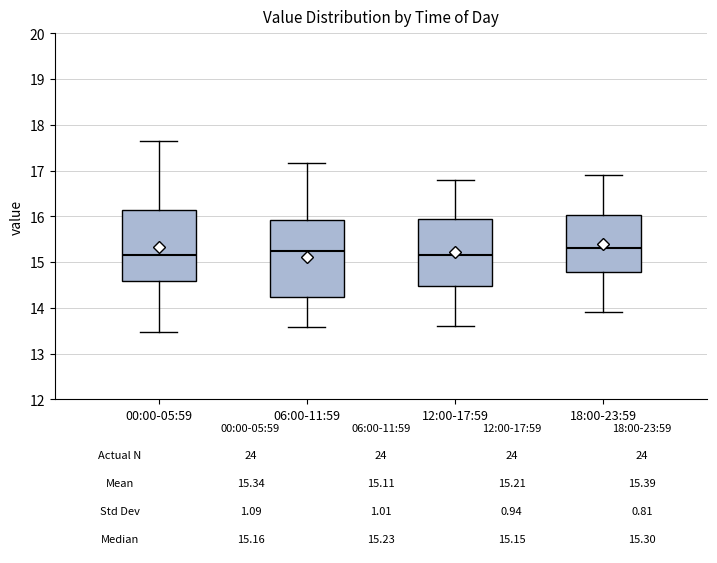

Comparing the boxes themselves (not the whiskers), which one is the tallest?

06:00-11:59